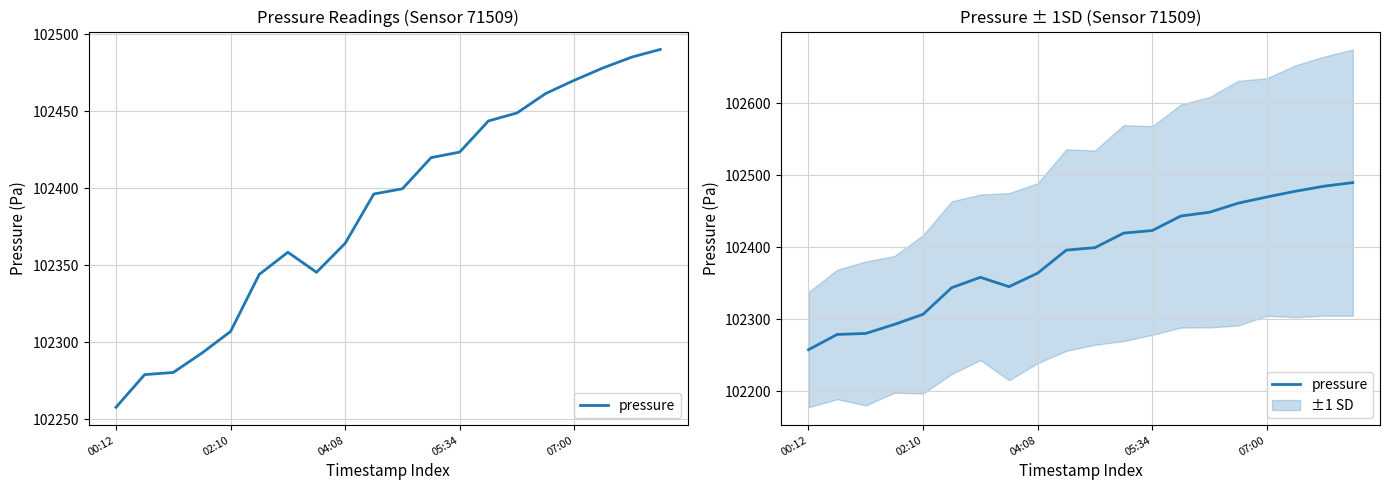

How many values are below 102399?

10